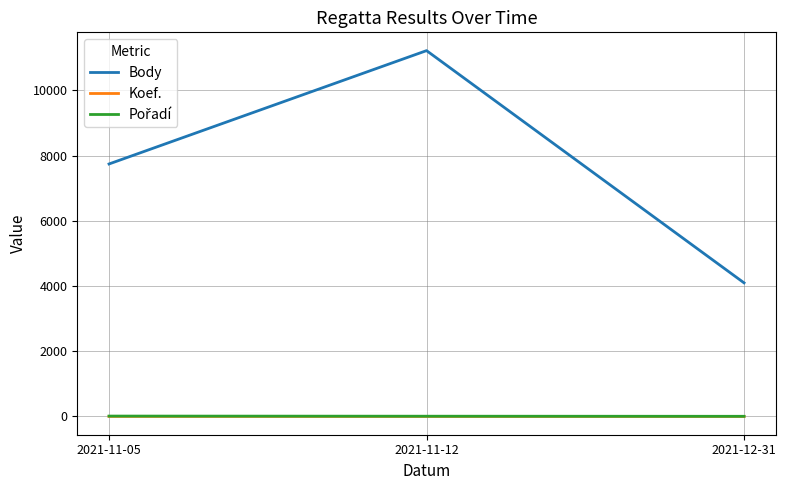

Rank the categories by Body value from lowest to highest.

2021-12-31, 2021-11-05, 2021-11-12